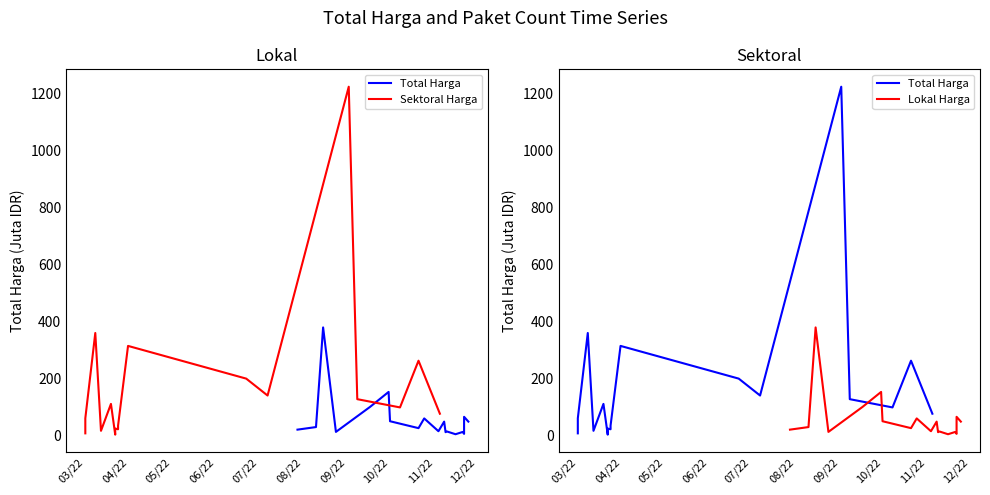

True or false: Total Harga and Sektoral Harga intersect in this chart.

False